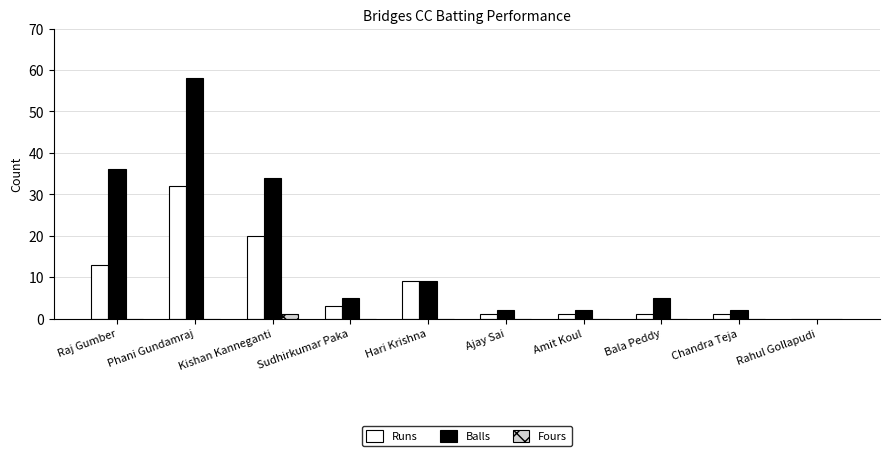

At which category is the sum across all series the highest?

Phani Gundamraj